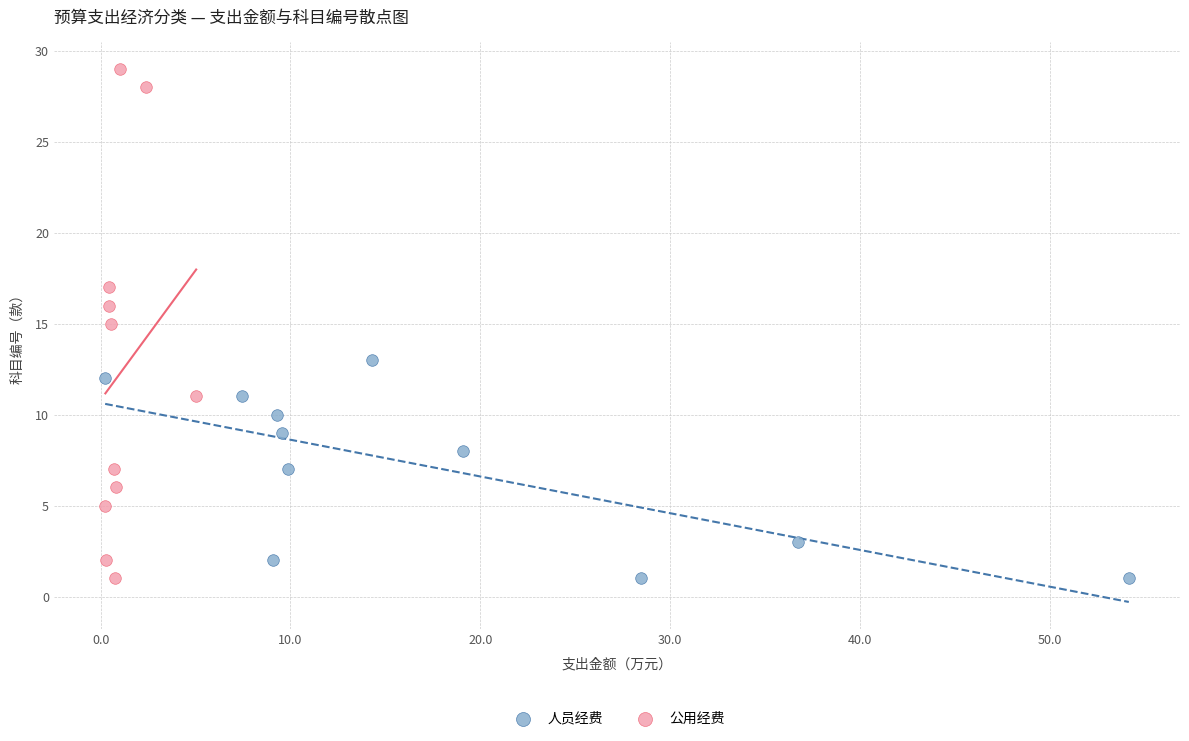

Which series contains the highest Y value?

公用经费